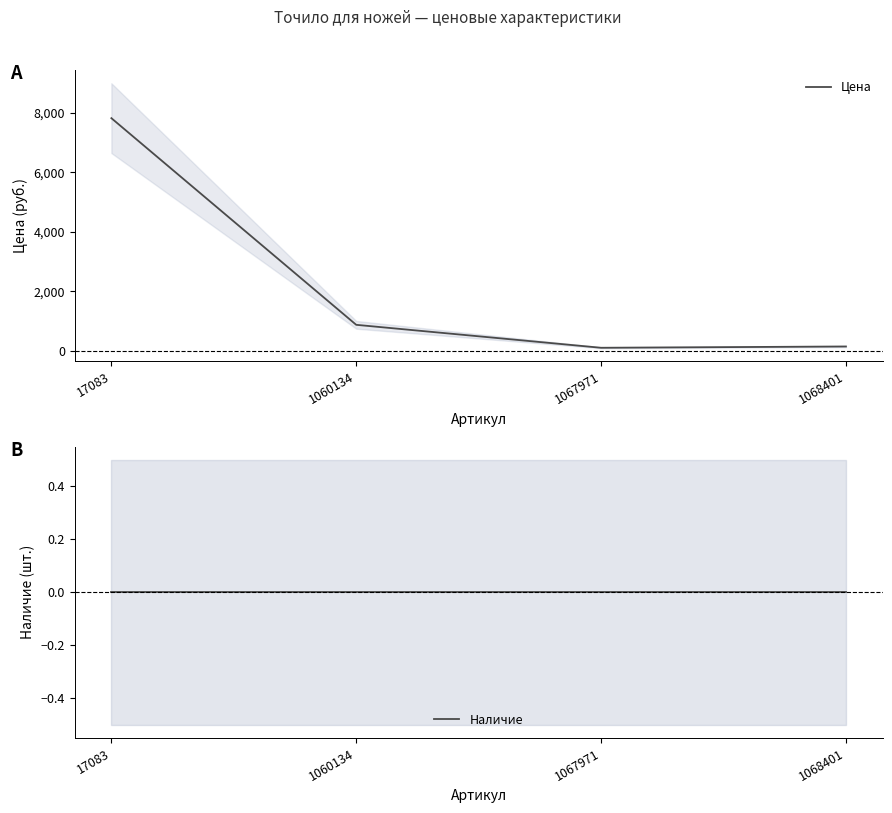

Rank the series by their maximum value, from highest to lowest.

Цена, Наличие